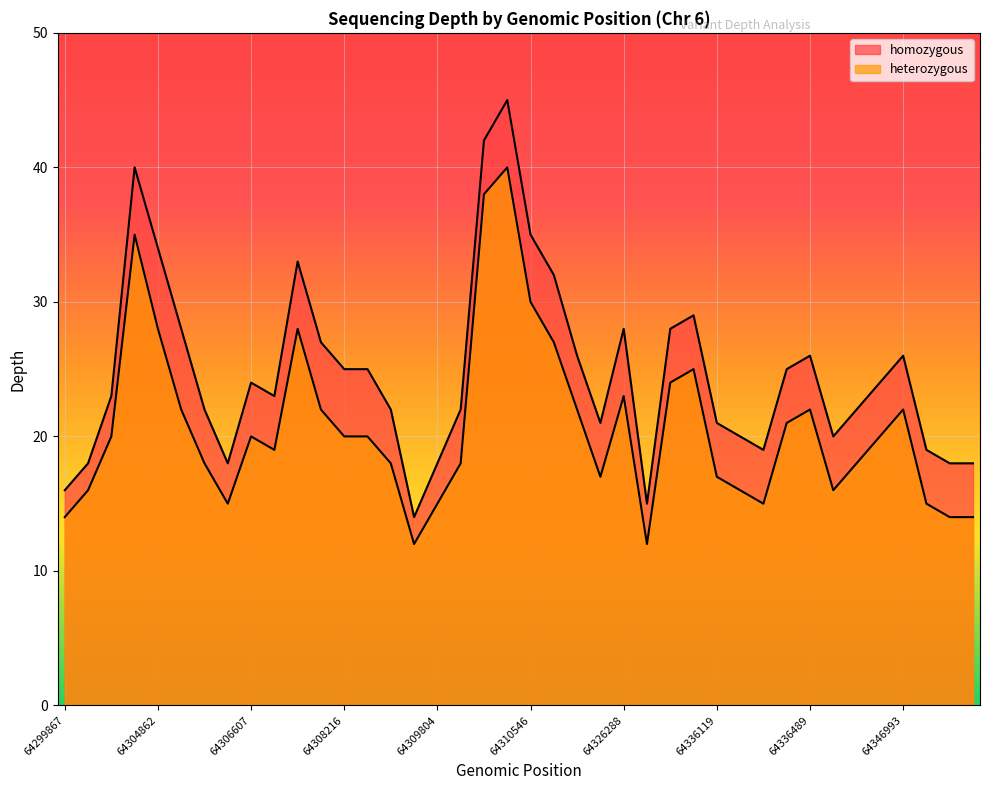

What are all the series names shown in the legend?

homozygous, heterozygous